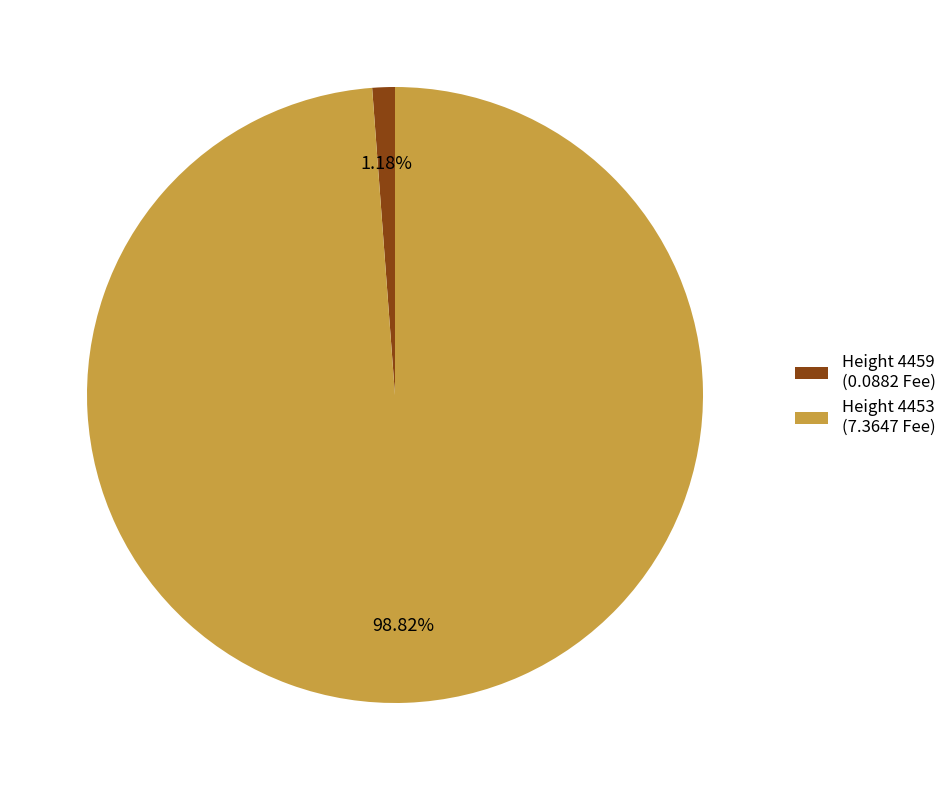

Combined, do Height 4459 (0.0882 Fee) and Height 4453 (7.3647 Fee) account for over 50%?

Yes